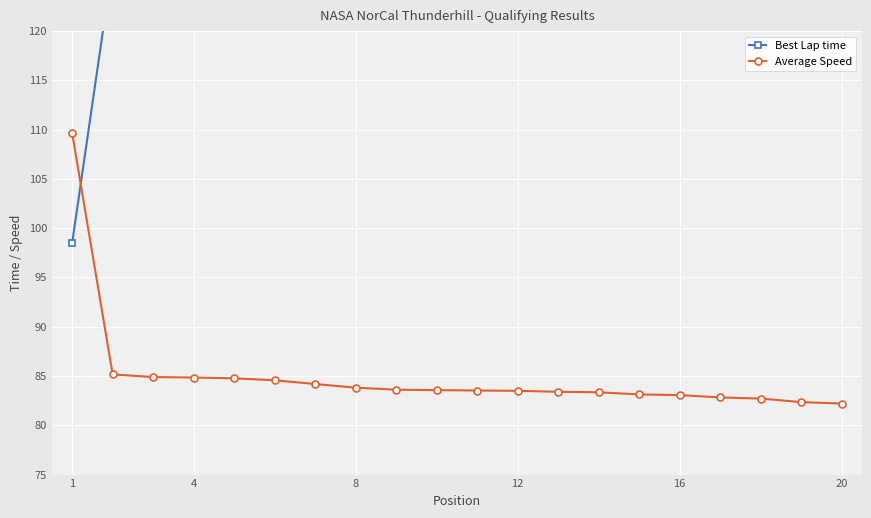

What is the highest value of the Average Speed series?

109.6